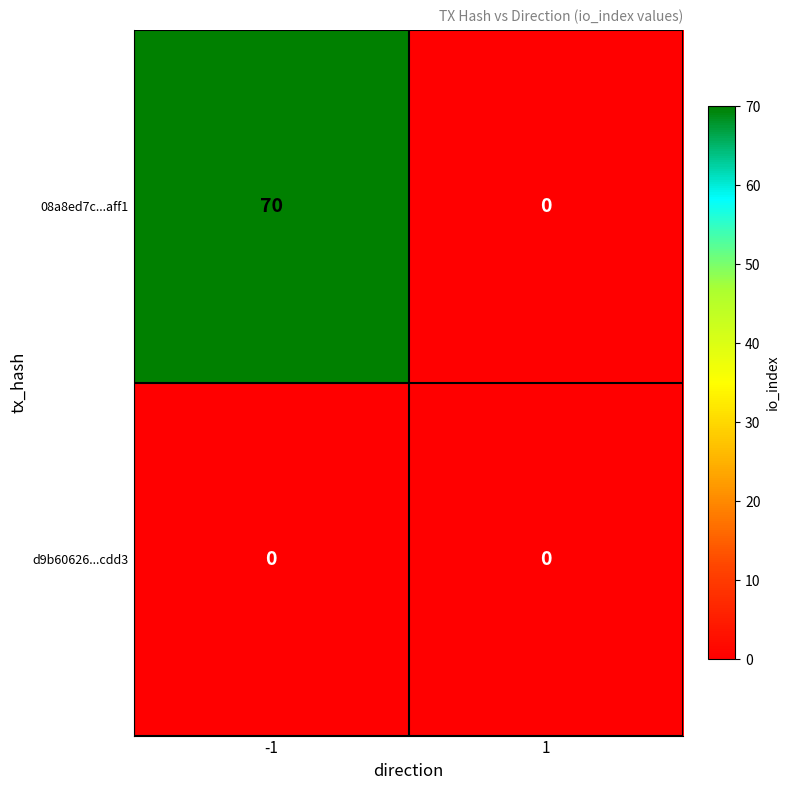

Reading left to right, extract all data points from this chart.

08a8ed7c...aff1: 70	0
d9b60626...cdd3: 0	0